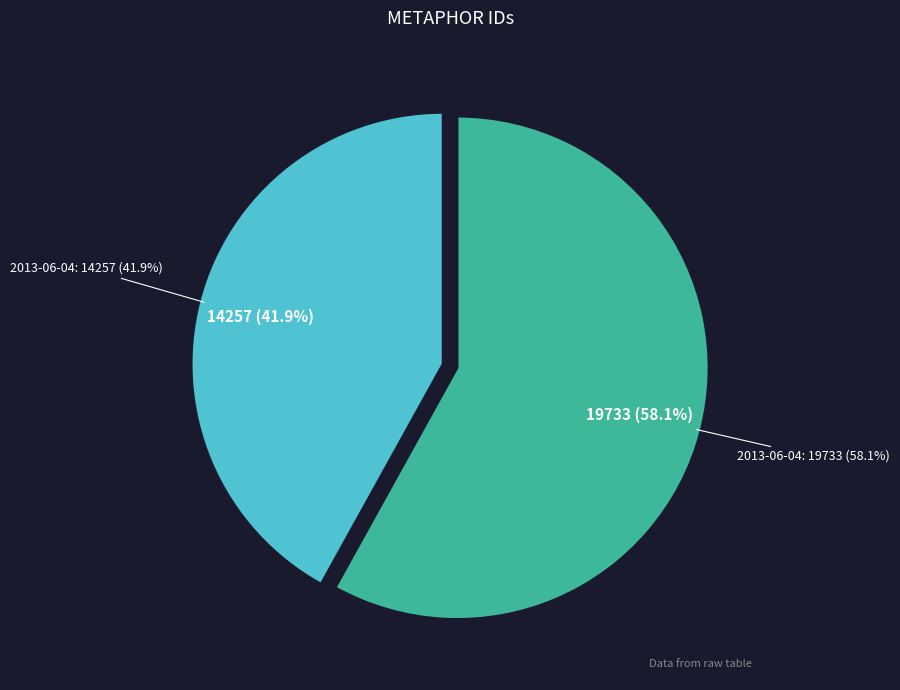

Between 2013-06-04 (id: 19733) and 2013-06-04 (id: 14257), which is larger?

2013-06-04 (id: 19733)